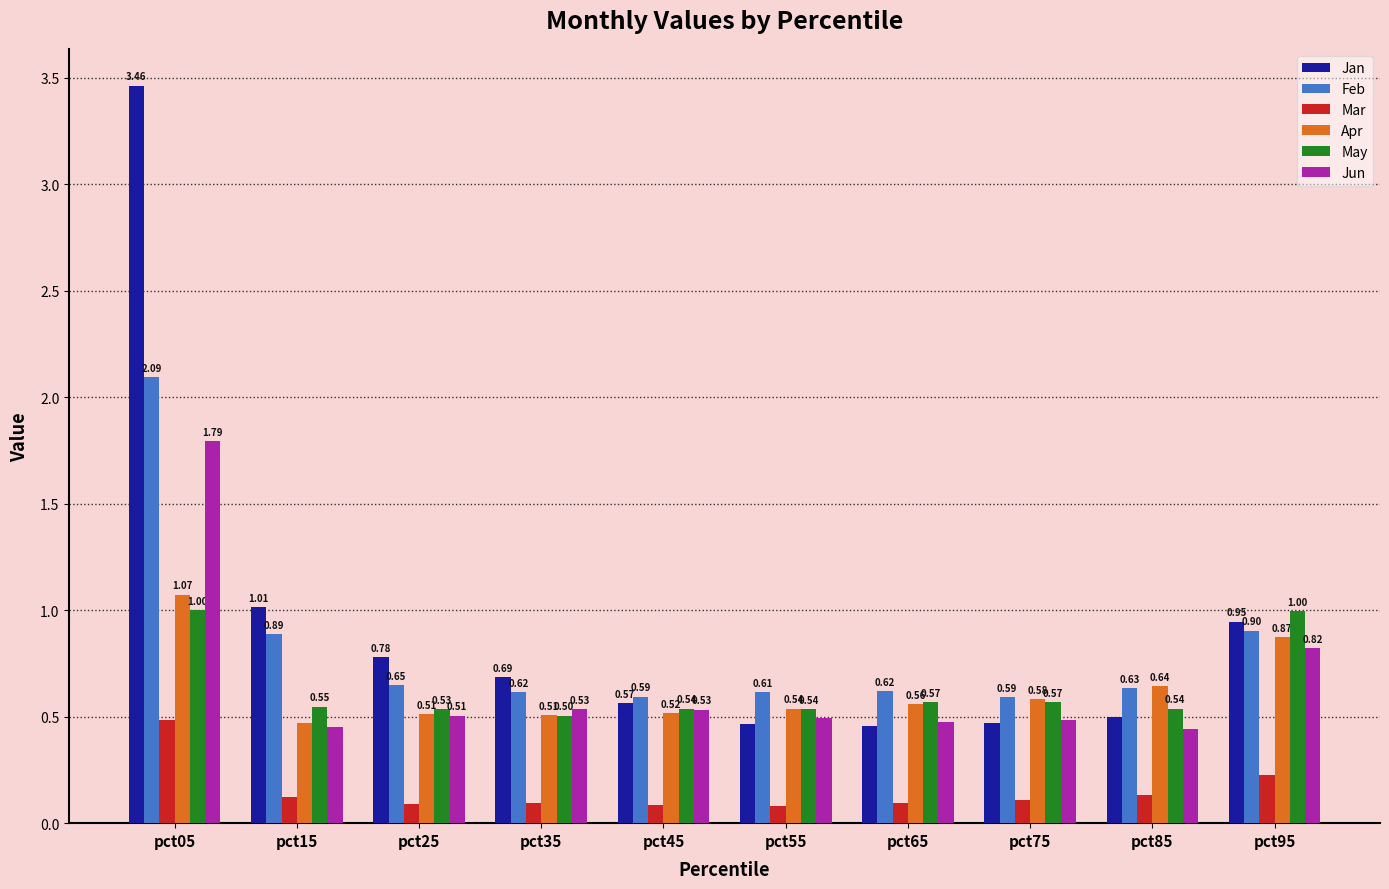

Rank the series by their maximum value, from highest to lowest.

Jan, Feb, Jun, Apr, May, Mar